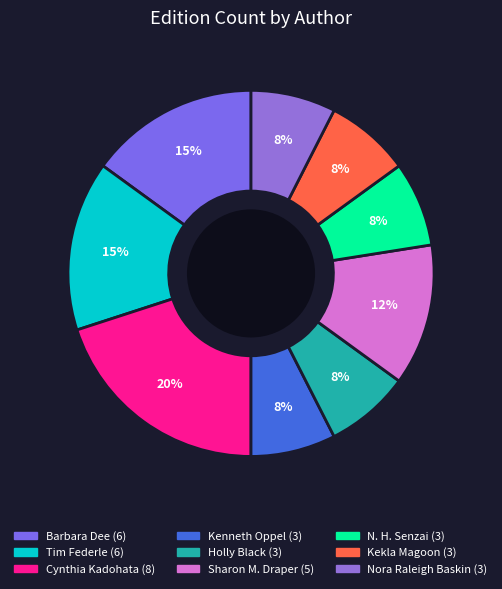

Does any single category account for the majority?

No